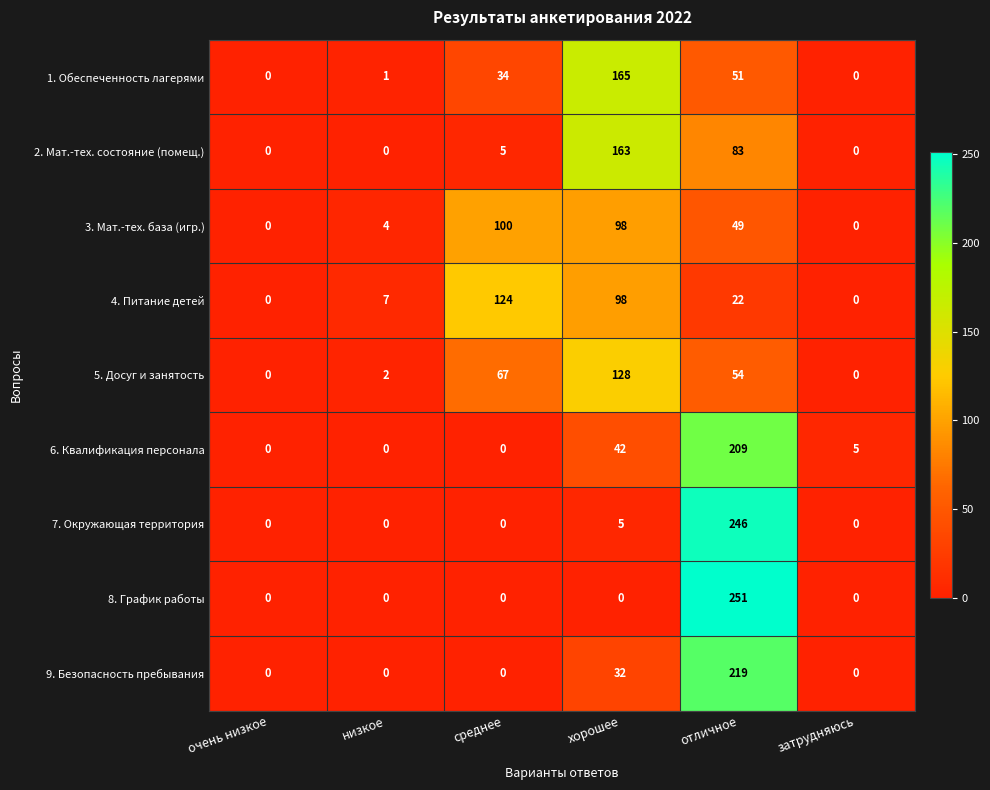

What is the difference between the 3. Мат.-тех. база (игр.) values at хорошее and отличное?

49